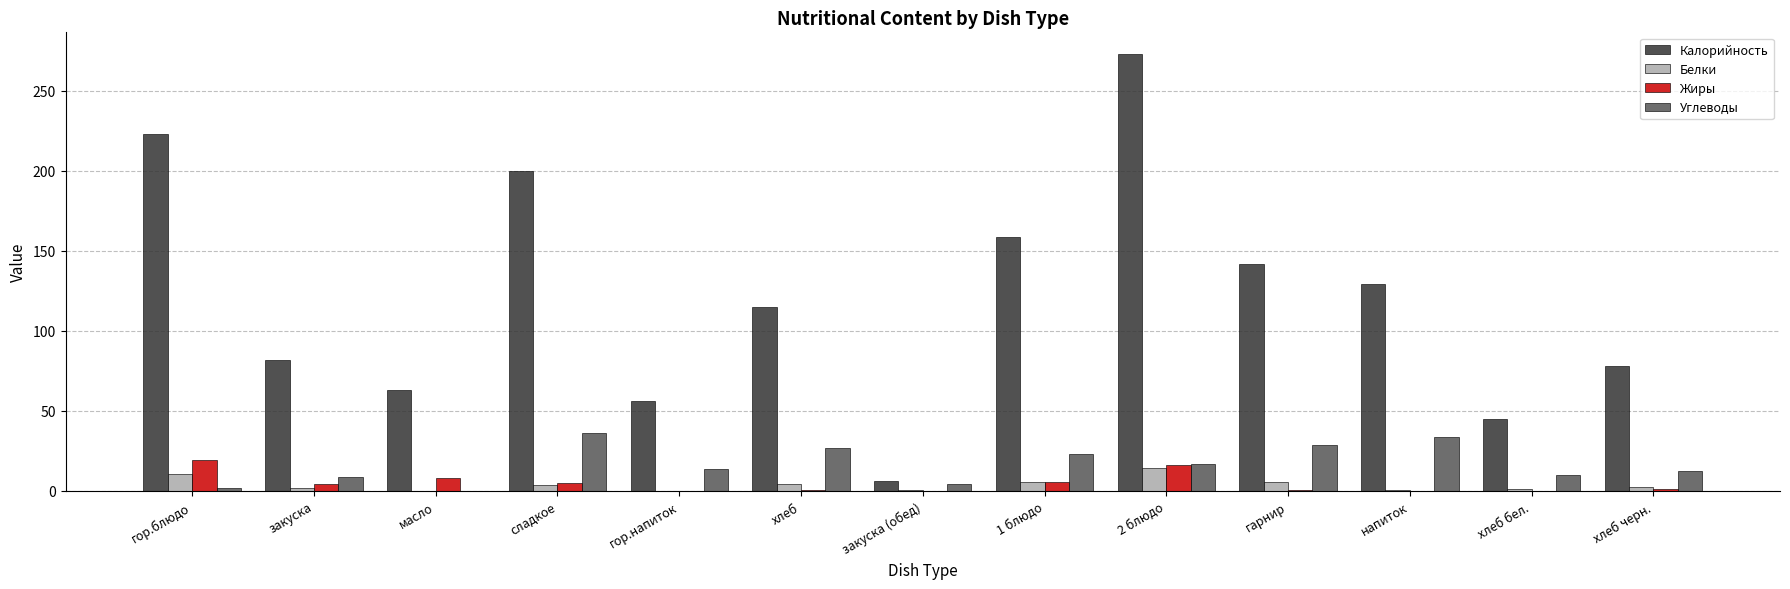

What is the sum of all Углеводы values?

216.4